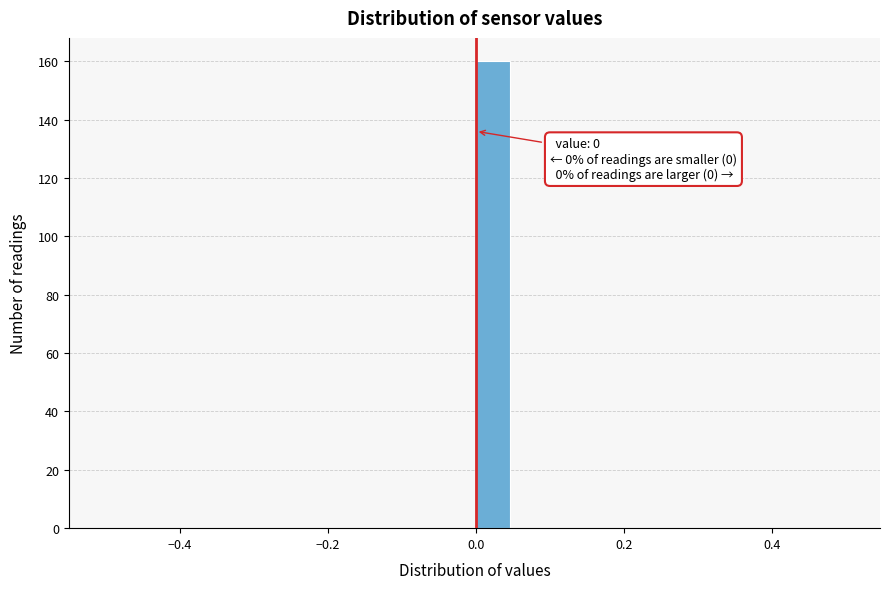

Around what value on the x-axis is the tallest bar? Give the approximate position of its centre, as read against the axis.

0.02